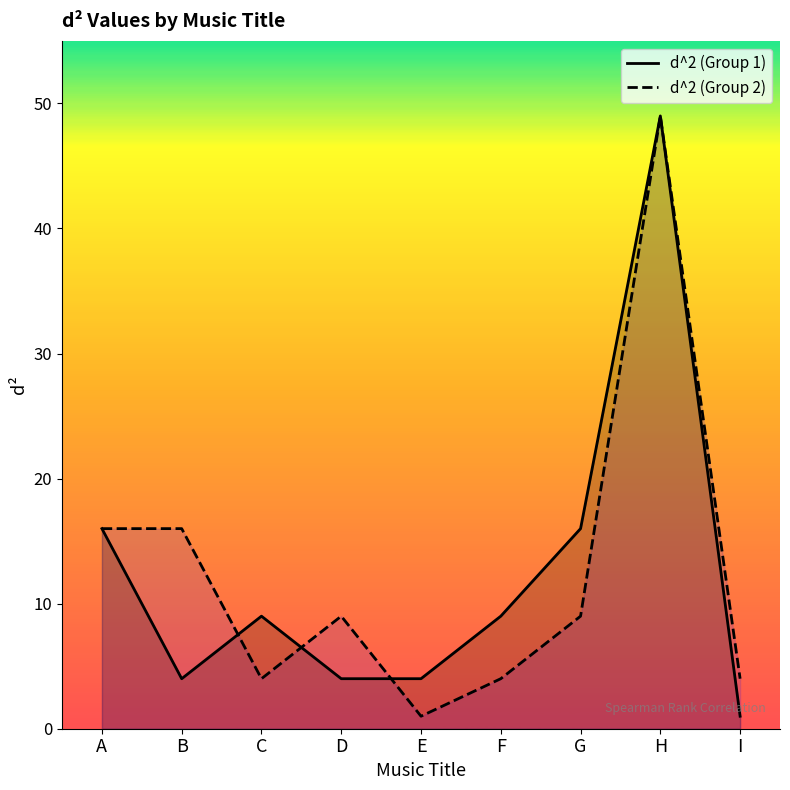

Rank the series at B from highest to lowest value.

d^2 (Group 2), d^2 (Group 1)